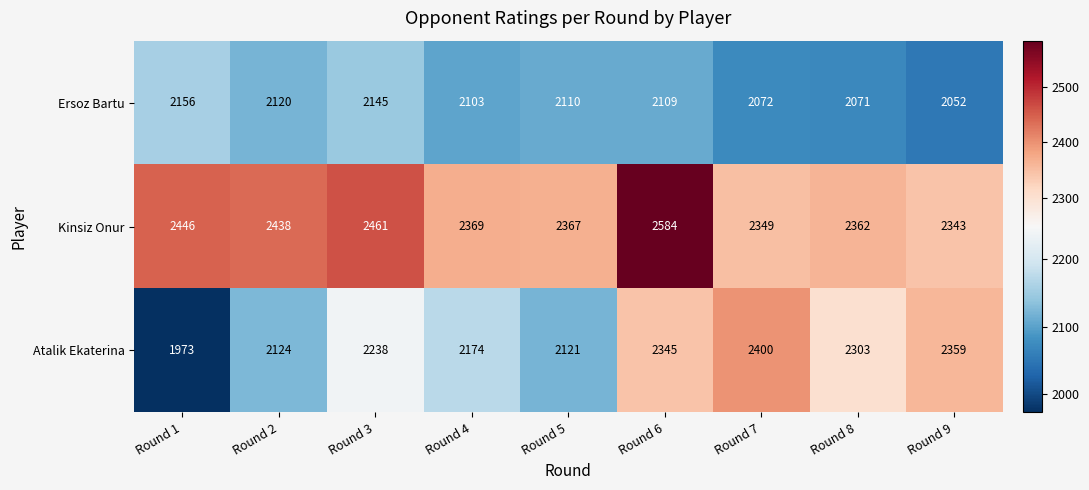

Reading right to left, list all the values displayed in this chart.

Ersoz Bartu: 2052	2071	2072	2109	2110	2103	2145	2120	2156
Kinsiz Onur: 2343	2362	2349	2584	2367	2369	2461	2438	2446
Atalik Ekaterina: 2359	2303	2400	2345	2121	2174	2238	2124	1973